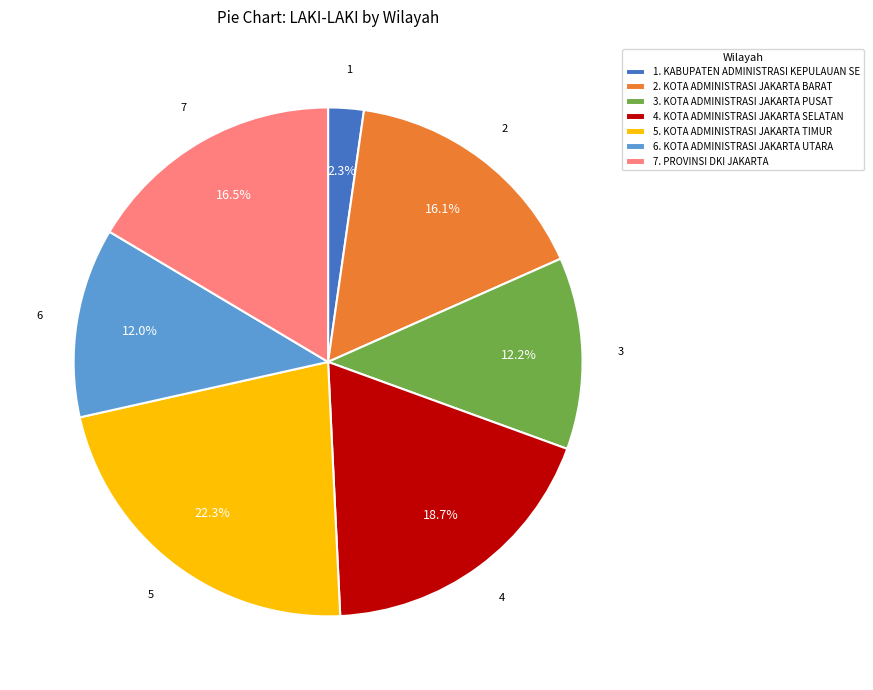

How many slices are in this pie chart?

7